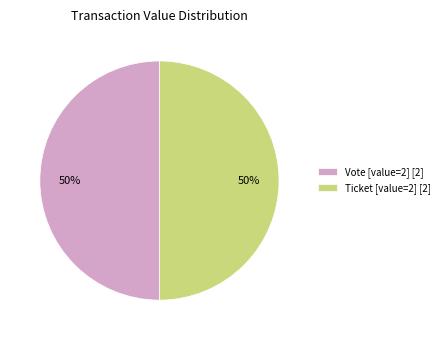

Is it true that Vote [value=2] [2] is 55% of the pie?

False